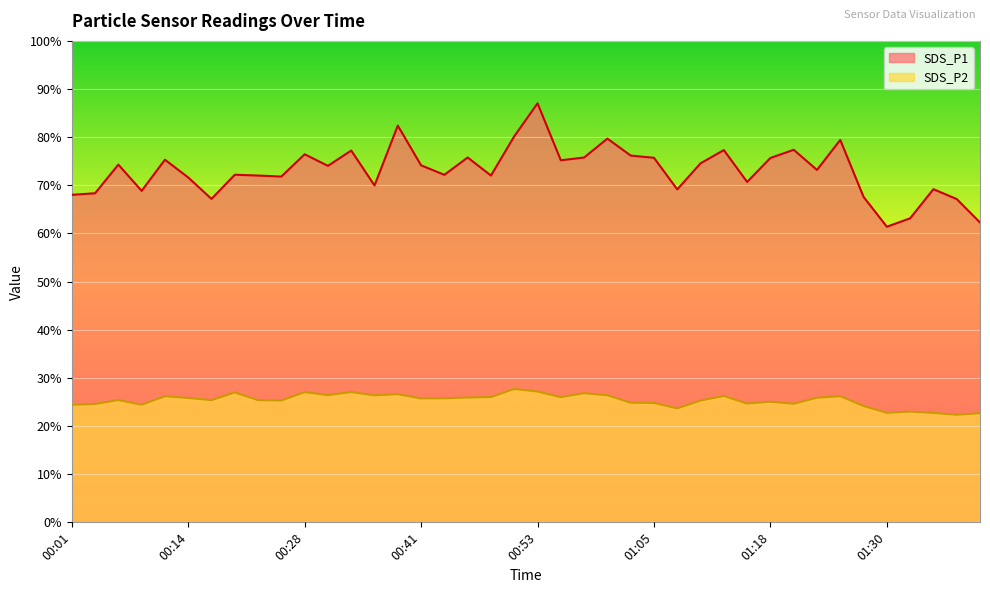

What is the average value of the SDS_P2 series?

25.3